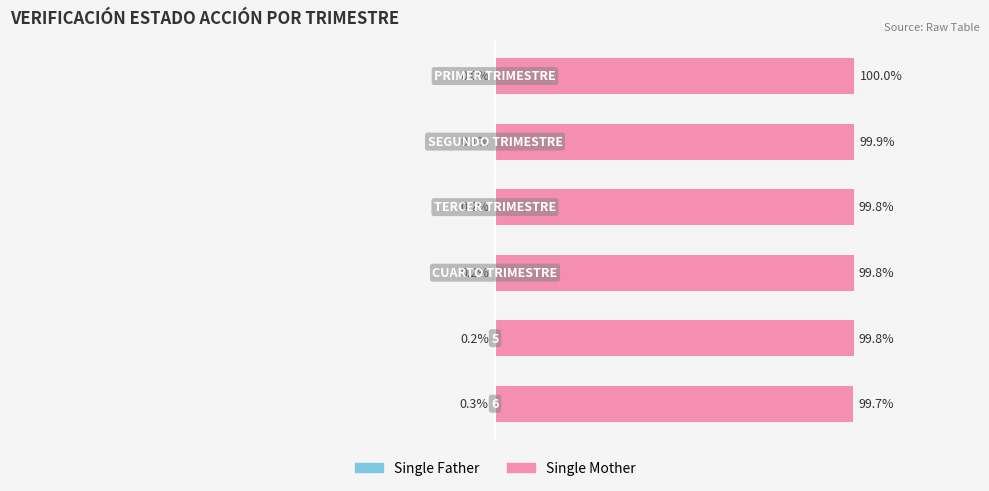

Reading left to right, what are all the values shown in this chart?

Single Father: 0.0	-0.1	-0.2	-0.2	-0.2	-0.3
Single Mother: 100.0	99.9	99.8	99.8	99.8	99.7